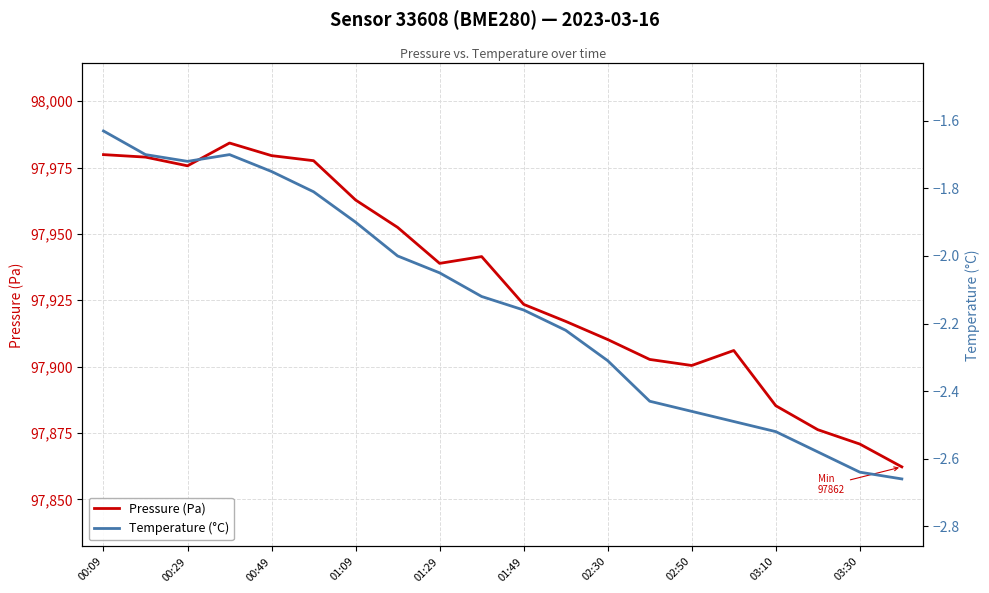

The Pressure (Pa) series shows 97979.5 at 00:49. True or false?

True